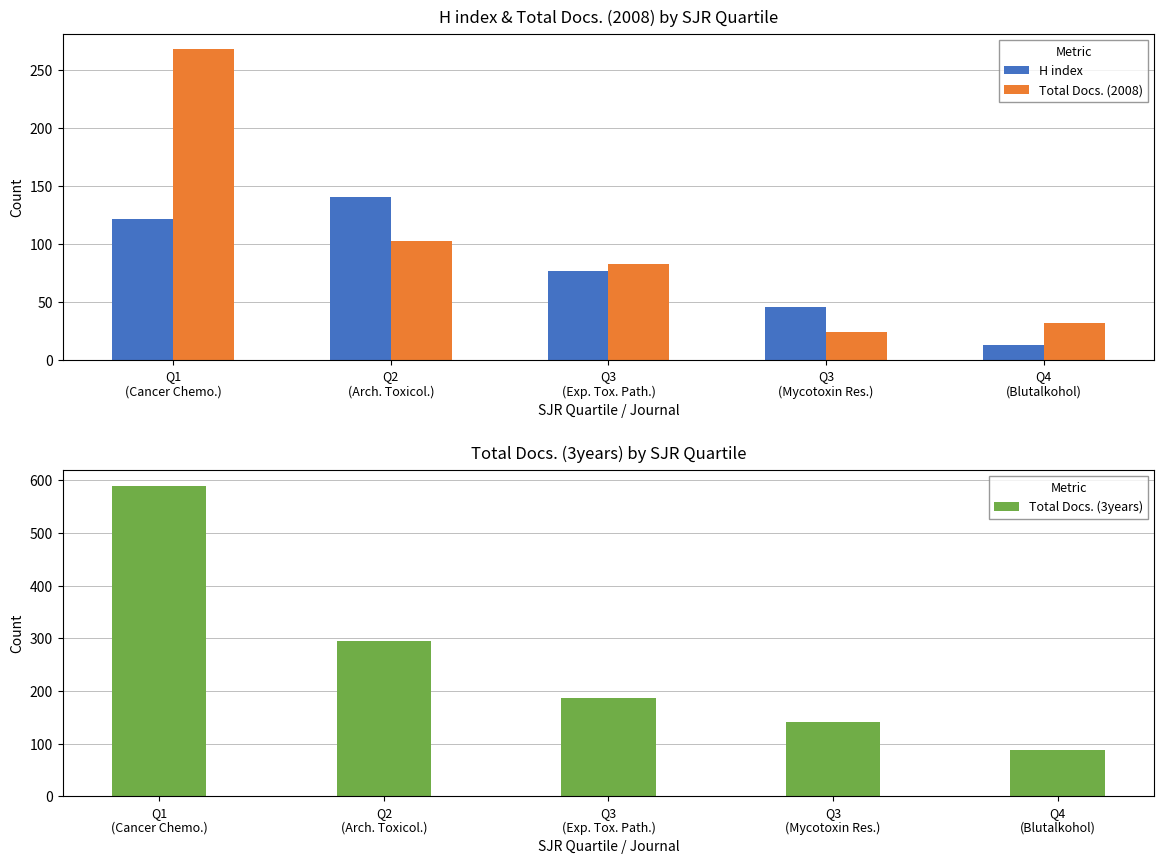

Reading right to left, what are all the values shown in this chart?

H index: Q4
(Blutalkohol)=13	Q3
(Mycotoxin Res.)=46	Q3
(Exp. Tox. Path.)=77	Q2
(Arch. Toxicol.)=141	Q1
(Cancer Chemo.)=122
Total Docs. (2008): Q4
(Blutalkohol)=32	Q3
(Mycotoxin Res.)=24	Q3
(Exp. Tox. Path.)=83	Q2
(Arch. Toxicol.)=103	Q1
(Cancer Chemo.)=268
Total Docs. (3years): Q4
(Blutalkohol)=89	Q3
(Mycotoxin Res.)=142	Q3
(Exp. Tox. Path.)=187	Q2
(Arch. Toxicol.)=294	Q1
(Cancer Chemo.)=590